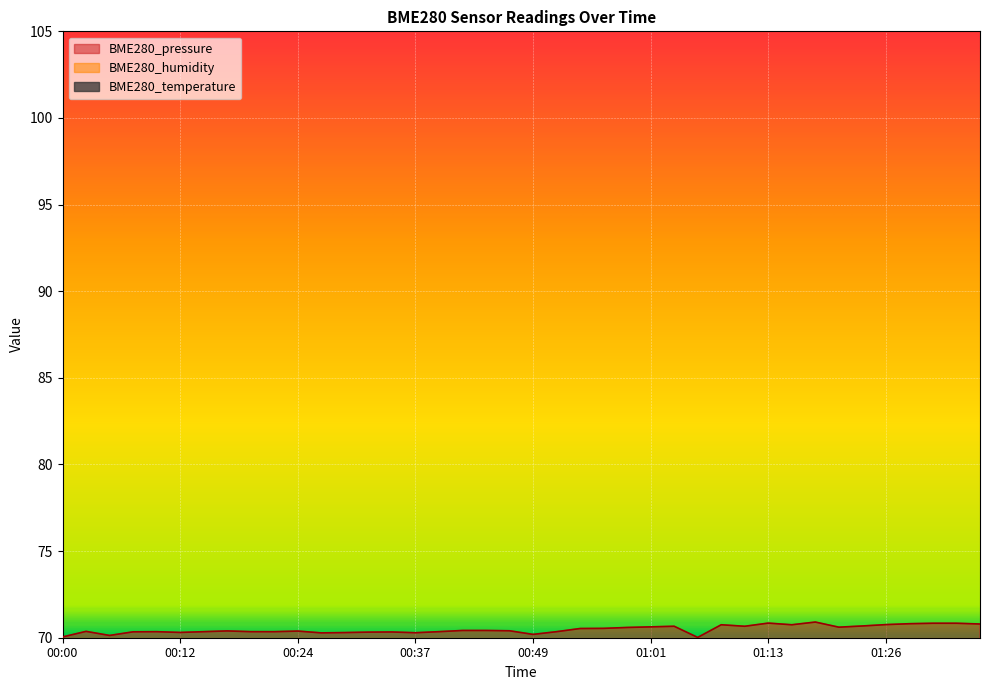

What is the highest value of the BME280_pressure series?

70.9